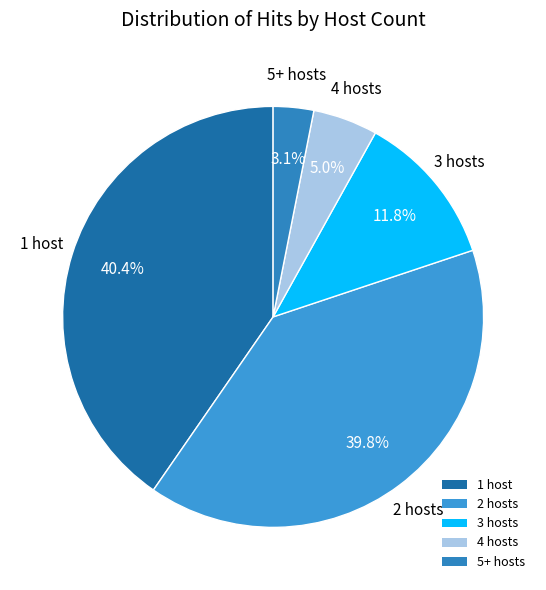

Do 5+ hosts and 3 hosts together represent more than half of the pie?

No